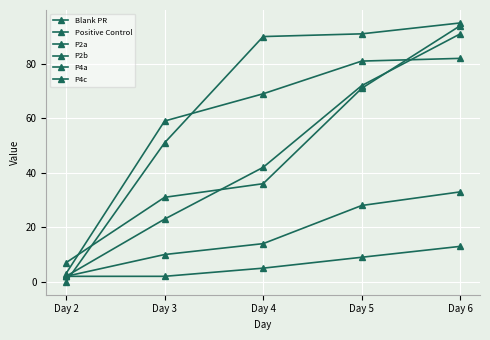

Which series has the largest total across all categories?

Positive Control